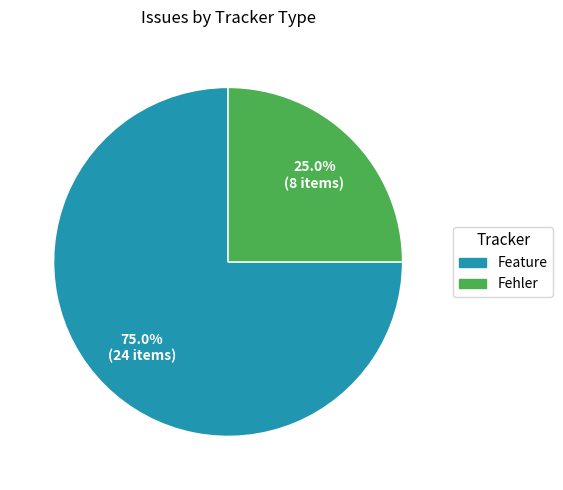

Which slice is the largest?

Feature